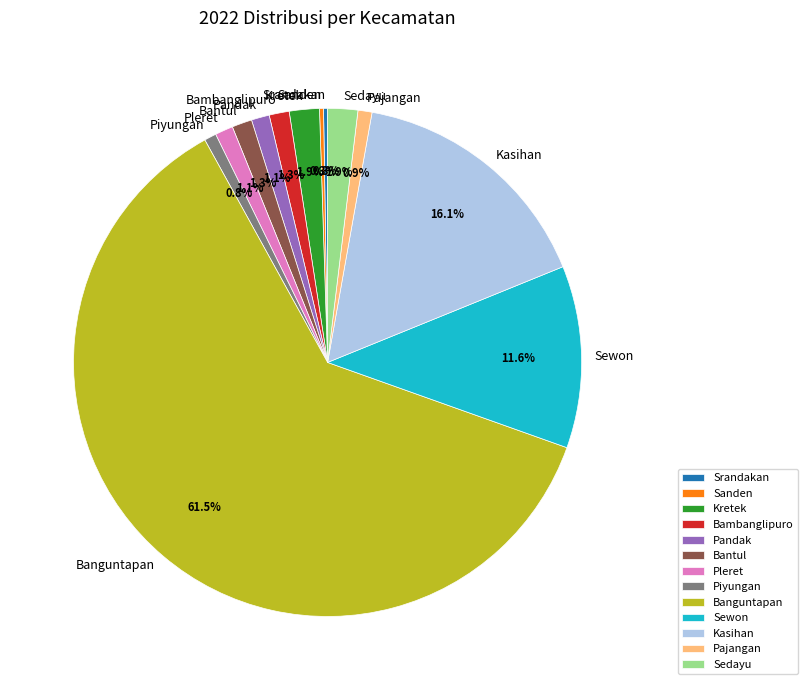

To the nearest percent, what portion does Kasihan represent?

16%